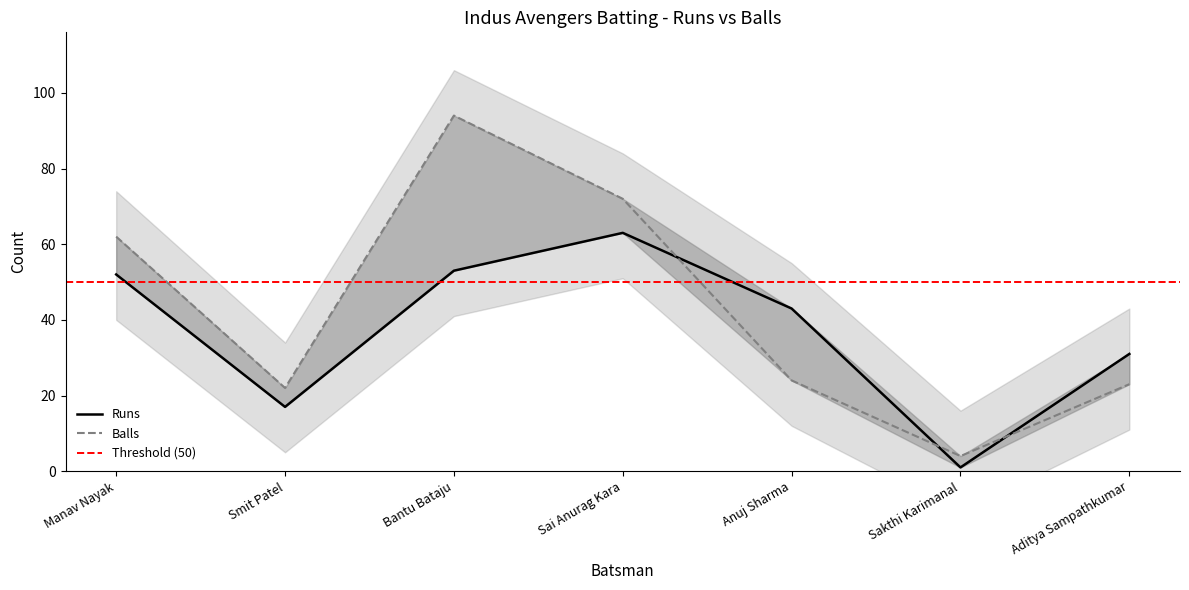

List the series in order of their overall mean, highest first.

Balls, Runs